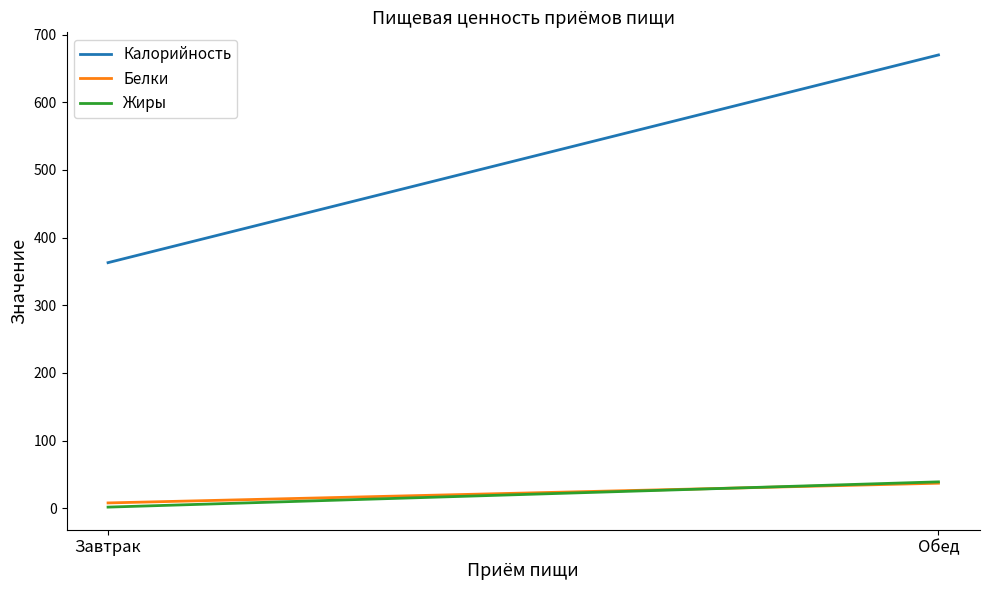

Reading left to right, what are all the values shown in this chart?

Калорийность: 363.0	670.0
Белки: 7.8	37.0
Жиры: 1.7	39.0